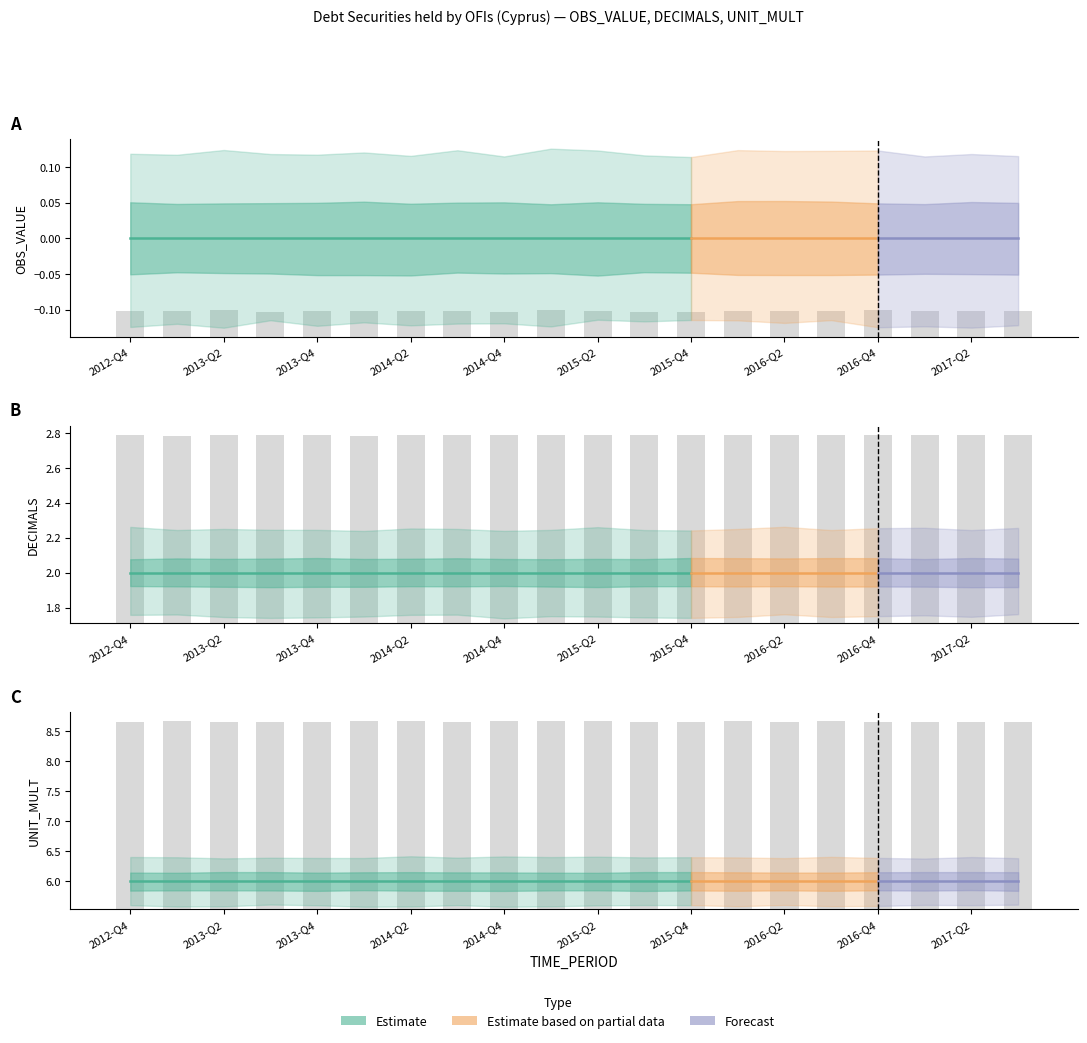

Which has a higher value, 2016-Q3 or 2017-Q3?

2016-Q3